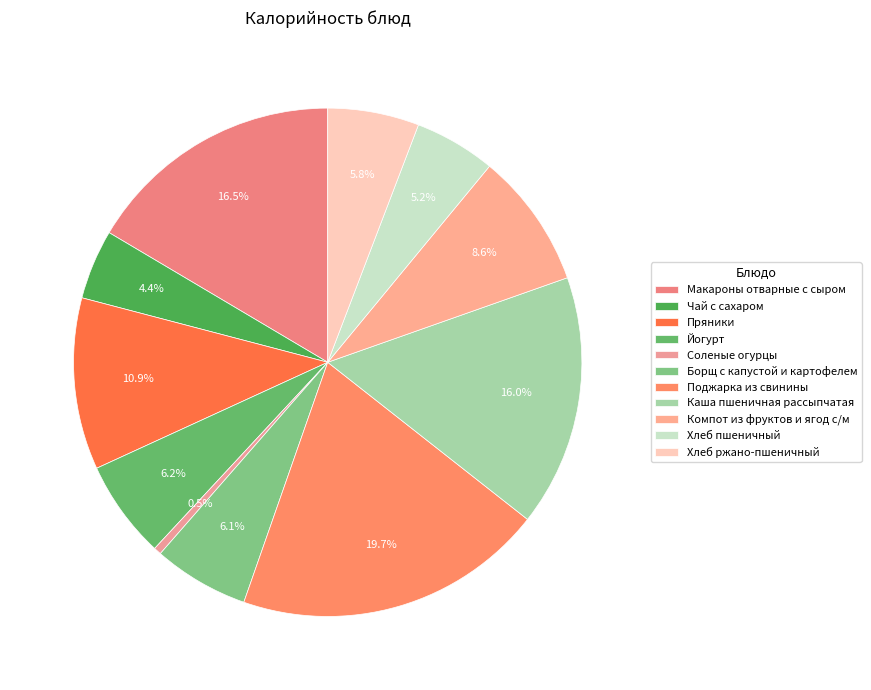

What percentage is the Хлеб ржано-пшеничный slice, to the nearest percent?

6%